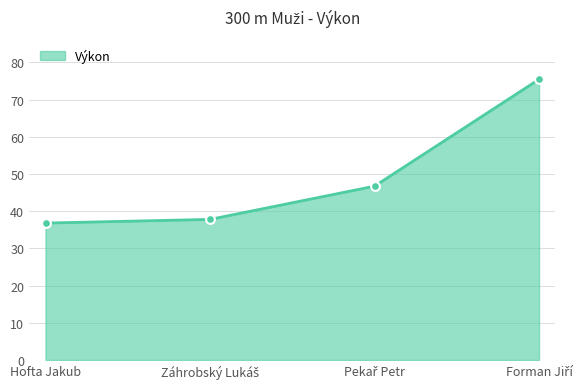

What is the greatest value displayed?

75.4